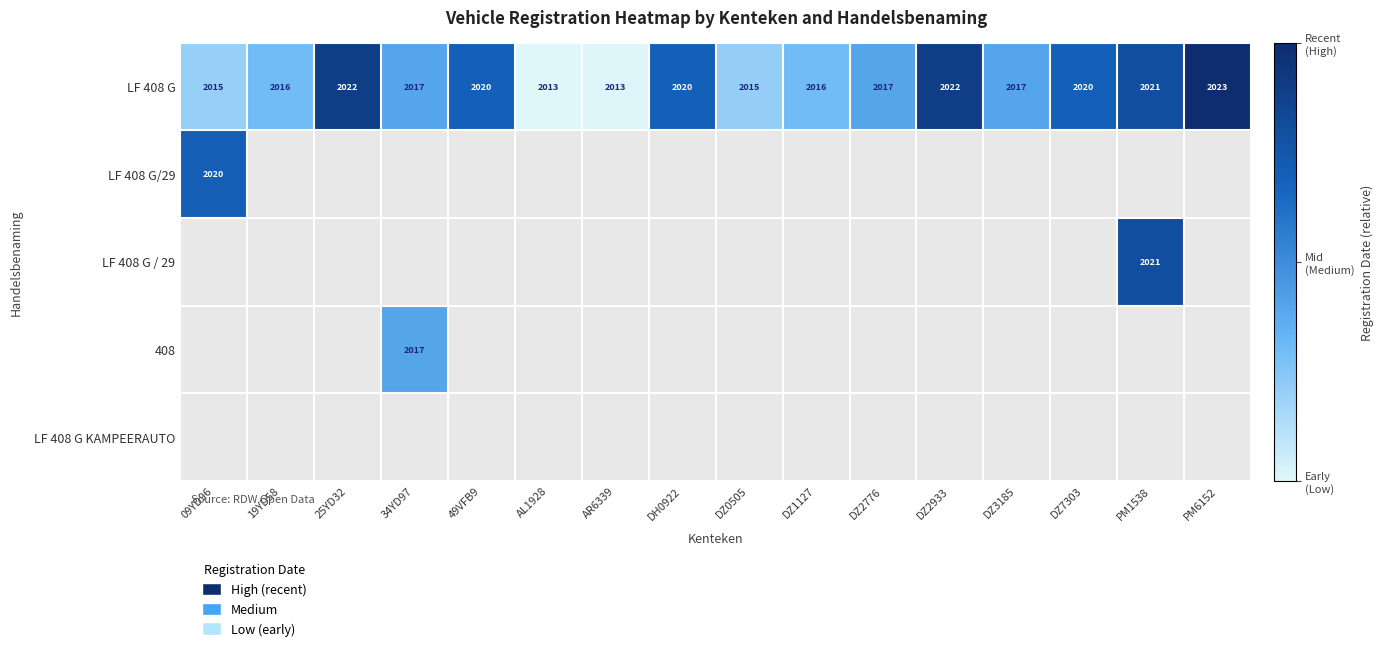

Which series has the largest range (max minus min)?

LF 408 G